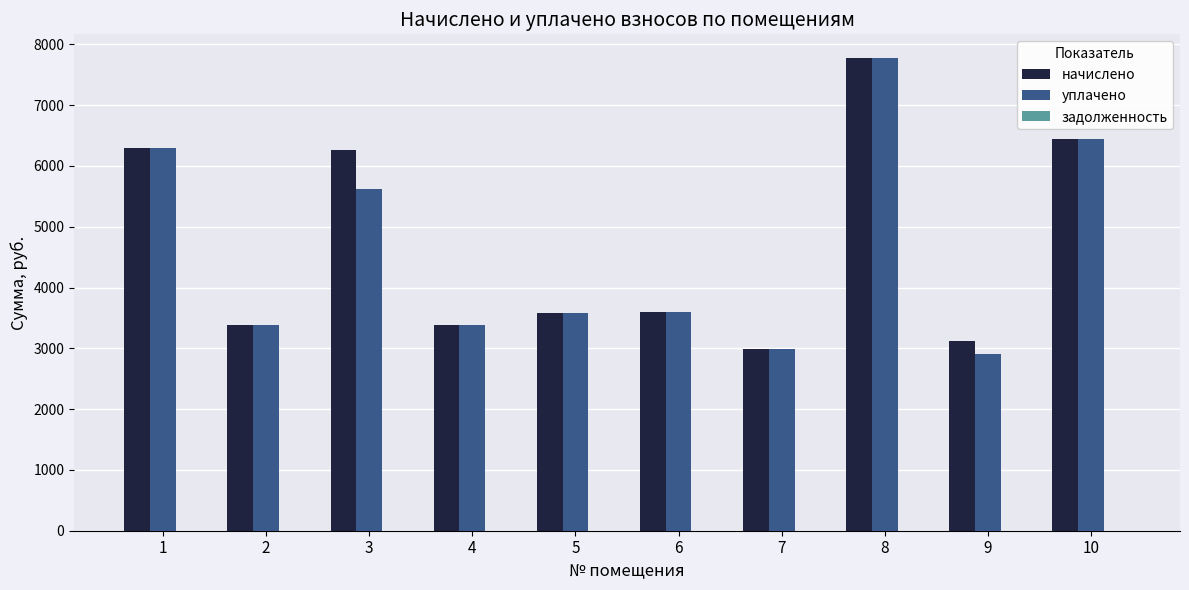

What is the minimum value shown in the chart?

2900.0